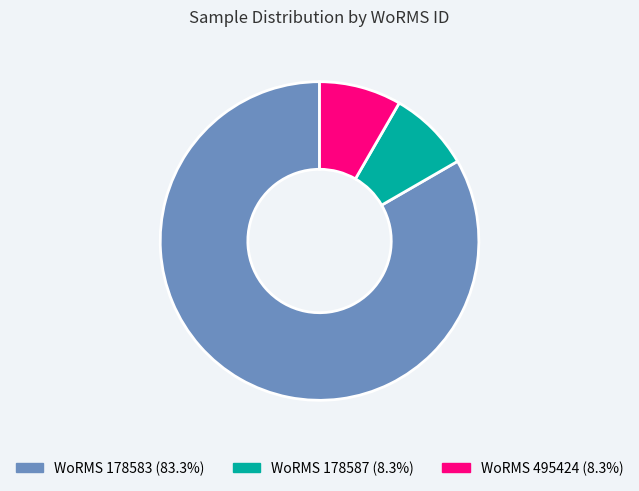

Approximately how many times larger is the value at WoRMS 495424 (8.3%) compared to WoRMS 178587 (8.3%)?

1.0